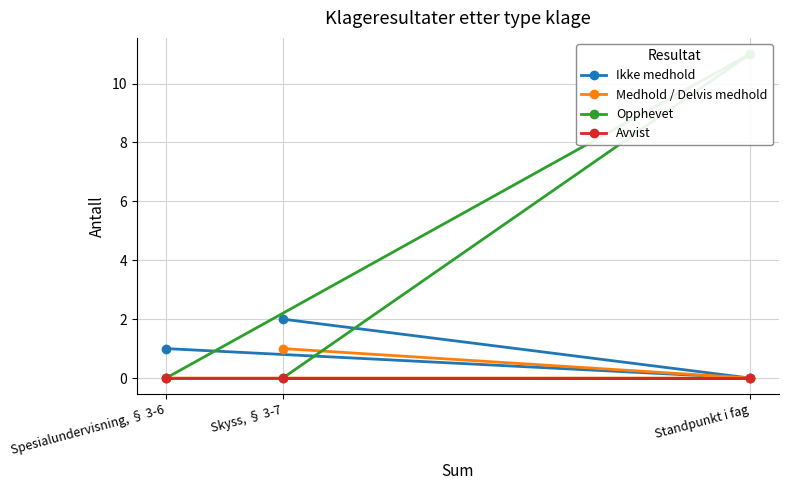

Is this an area chart (filled region under the line)?

No